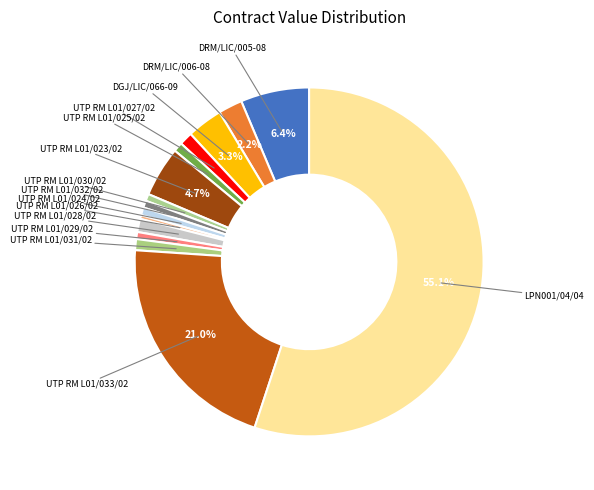

Which has a higher value, UTP RM L01/024/02 or DRM/LIC/005-08?

DRM/LIC/005-08